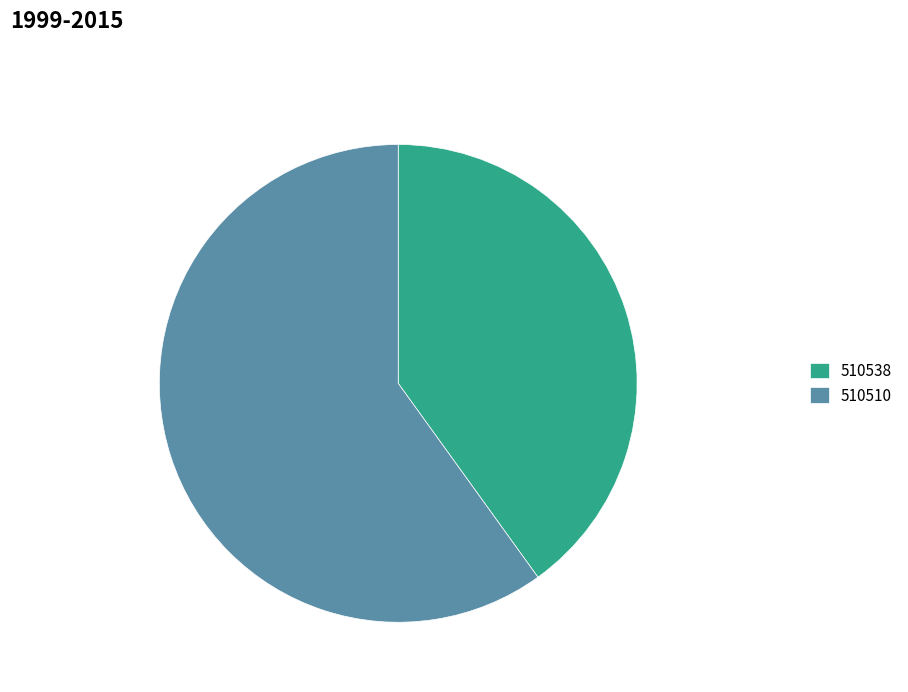

How many slices are in this pie chart?

2